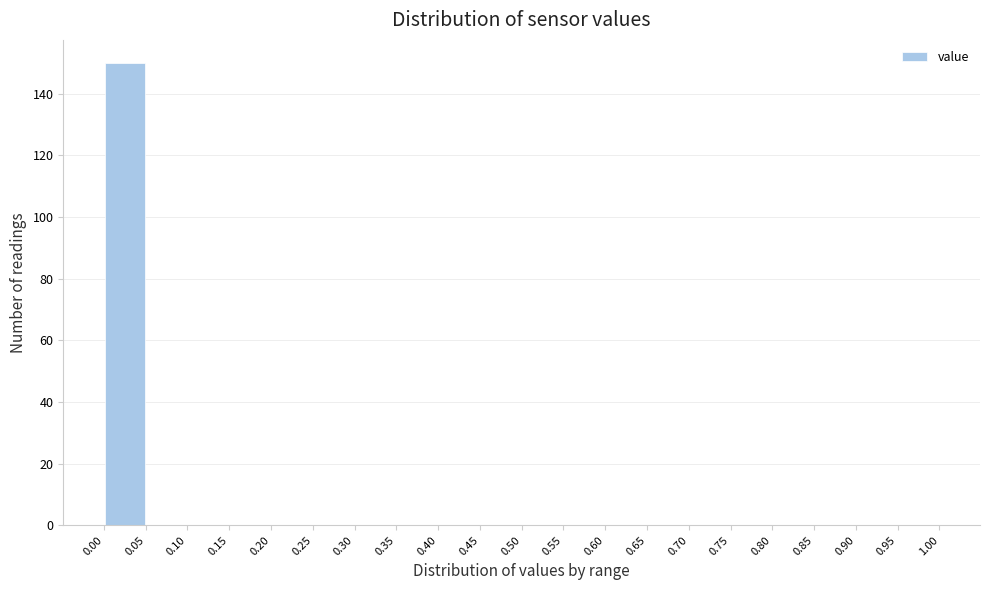

How tall is the bar that spans 0.00 to 0.05 on the x-axis? The values are not printed on the chart, so give them approximately, as read against the axis.

150